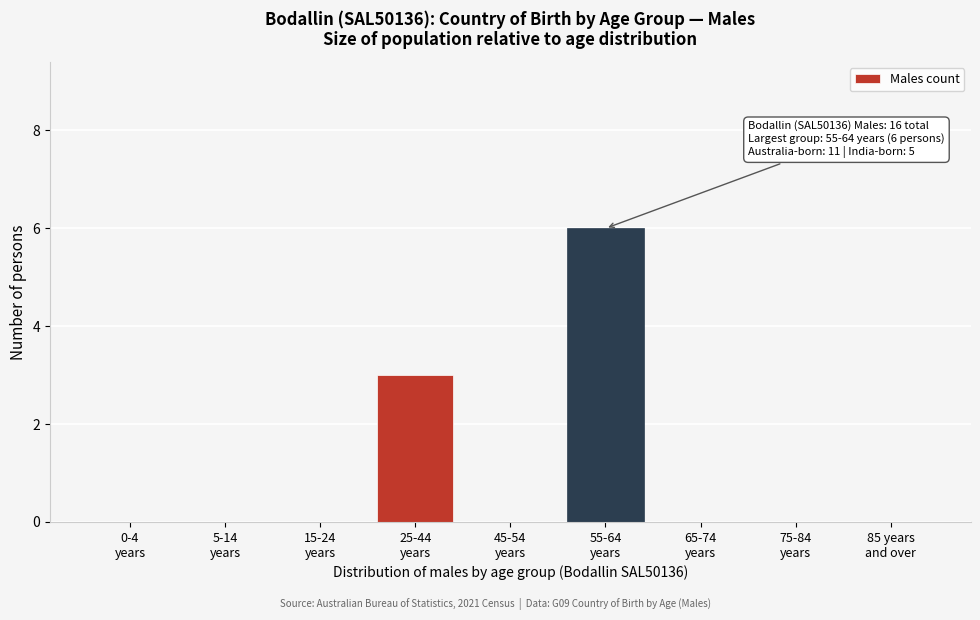

What is the maximum value shown in the chart?

6